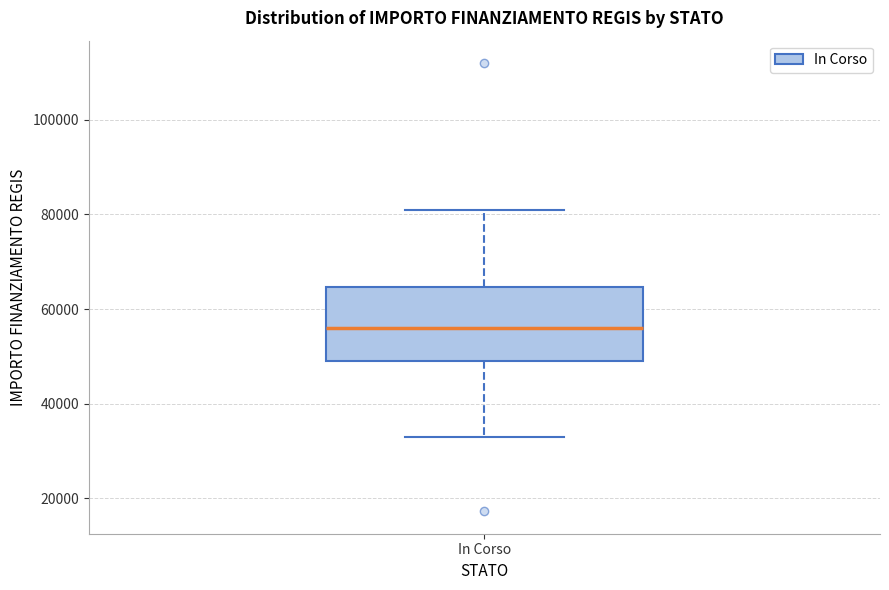

Read this box plot against the y-axis: the position of the median line, the range covered by the box, and the ends of both whiskers. The values are not printed on the chart, so give them approximately, as read against the axis.

median 56000, box 50000 to 64000, whiskers 32000 to 80000